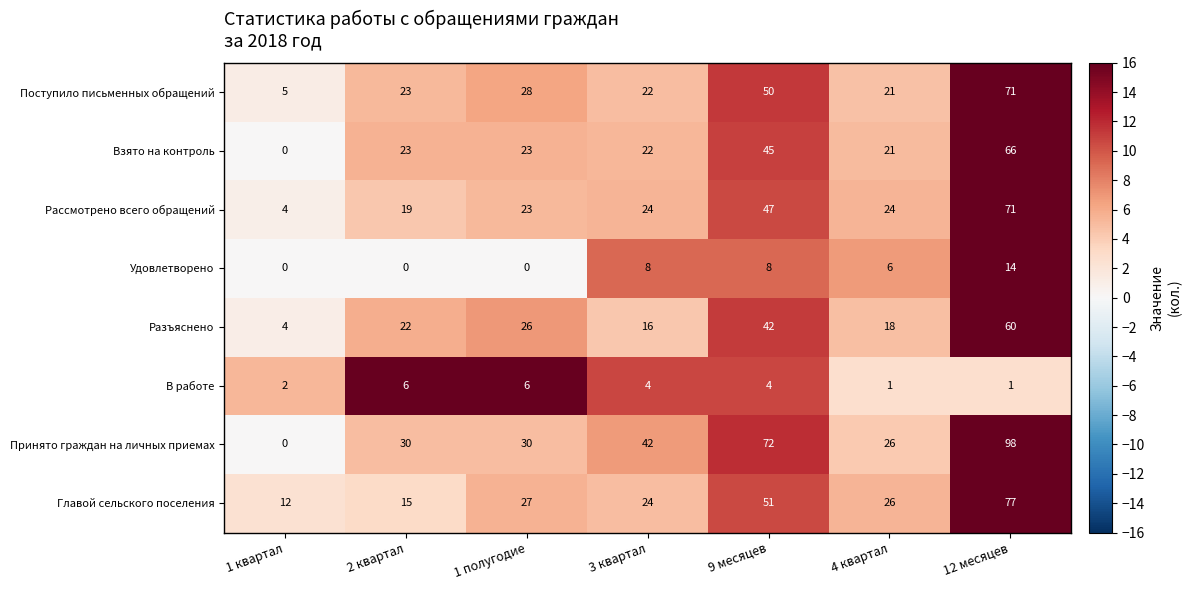

Which series has the largest total across all categories?

Принято граждан на личных приемах